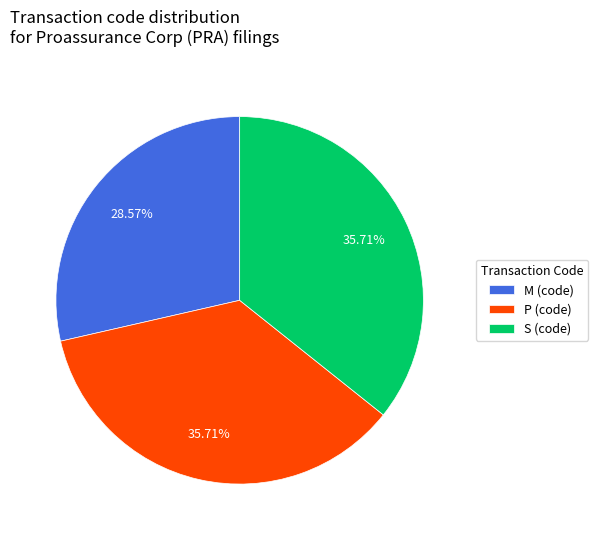

Approximately how many times larger is the value at M (code) compared to P (code)?

0.8